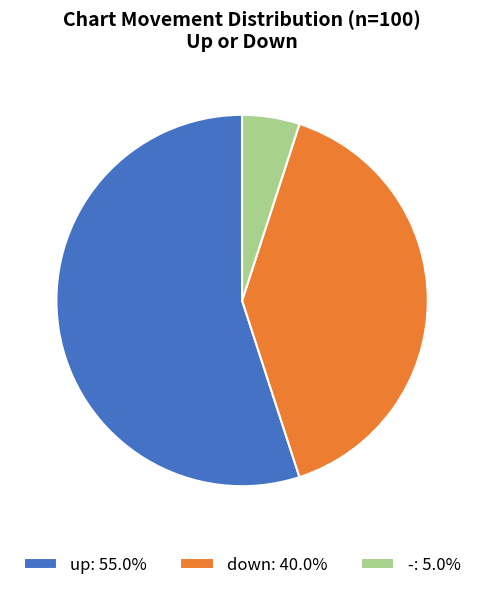

Between down and -, which is larger?

down